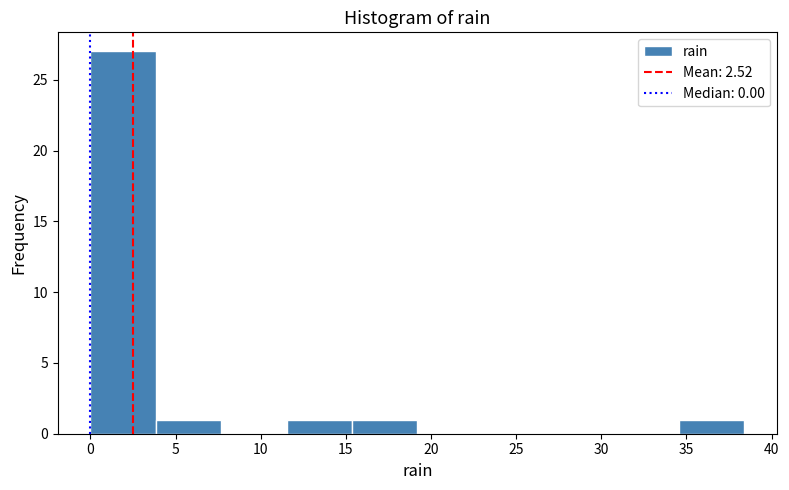

Reading left to right, list every bar in this chart as the range it spans on the x-axis followed by its height. Neither the bar edges nor the heights are printed on the chart, so give them approximately, as read against the axes.

0.0 to 4.0: 27
4.0 to 7.5: 1
7.5 to 11.5: 0
11.5 to 15.5: 1
15.5 to 19.0: 1
19.0 to 23.0: 0
23.0 to 27.0: 0
27.0 to 30.5: 0
30.5 to 34.5: 0
34.5 to 38.5: 1